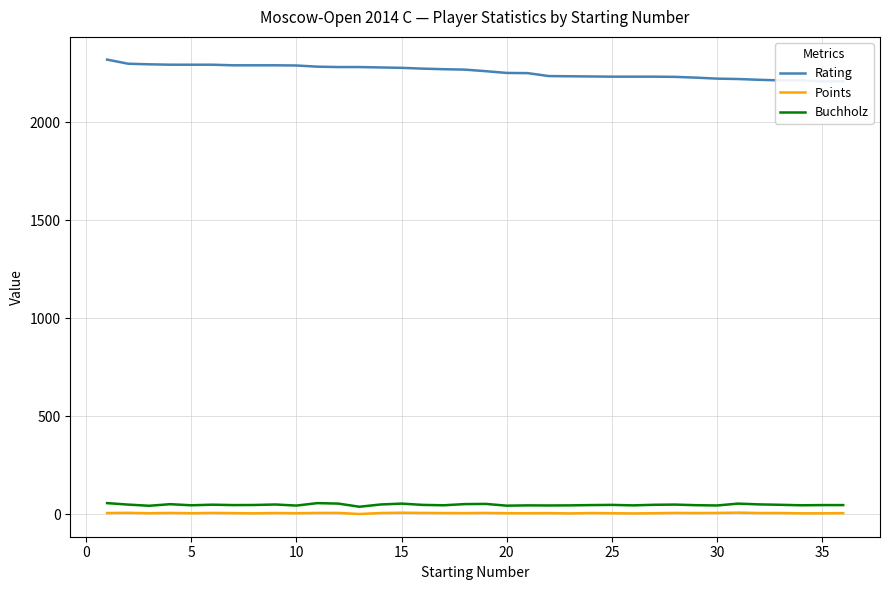

Reading left to right, what are all the values shown in this chart?

Rating: 2319.0	2298.0	2295.0	2293.0	2293.0	2293.0	2290.0	2290.0	2290.0	2289.0	2283.0	2281.0	2281.0	2279.0	2277.0	2273.0	2270.0	2268.0	2260.0	2251.0	2250.0	2235.0	2234.0	2233.0	2232.0	2232.0	2232.0	2231.0	2227.0	2222.0	2220.0	2216.0	2213.0	2213.0	2208.0	2208.0
Points: 6.5	7.5	5.5	7.0	5.5	7.0	6.0	5.0	6.5	5.5	7.0	7.0	1.5	6.5	8.0	7.0	6.5	6.0	7.0	5.5	5.5	6.0	4.5	6.5	5.5	4.5	5.5	7.0	6.5	7.0	8.5	6.5	6.5	5.0	5.0	6.0
Buchholz: 57.0	49.5	43.5	51.5	46.0	49.0	47.0	47.5	50.0	44.5	57.0	54.5	38.5	50.0	54.5	48.0	46.0	52.0	53.0	44.0	45.5	45.0	45.5	47.0	48.0	45.5	48.5	49.5	46.5	45.0	54.5	50.5	48.5	46.0	47.0	47.0